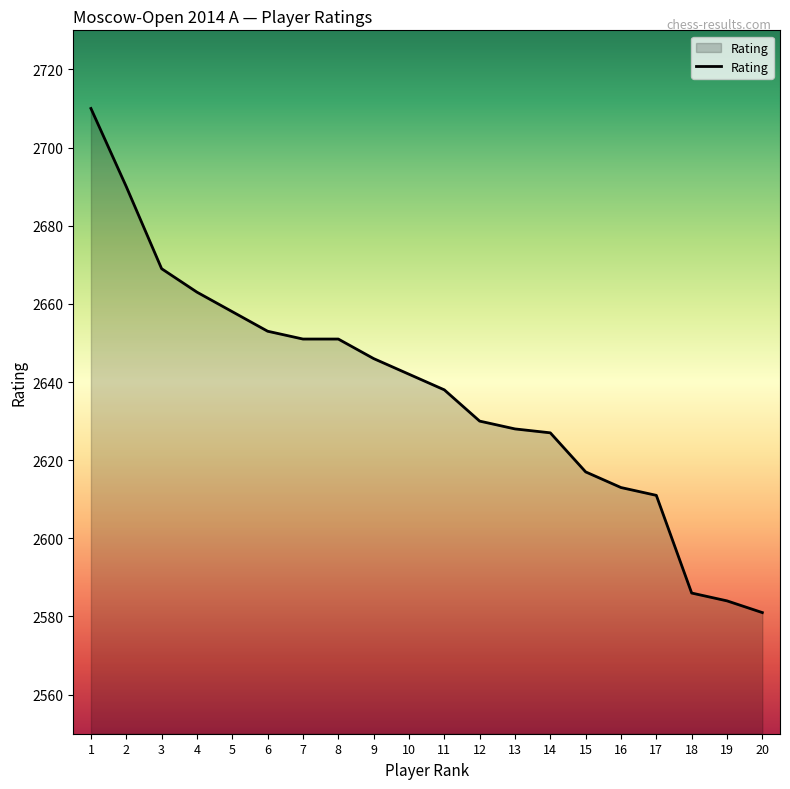

What is the approximate value at 5?

2658